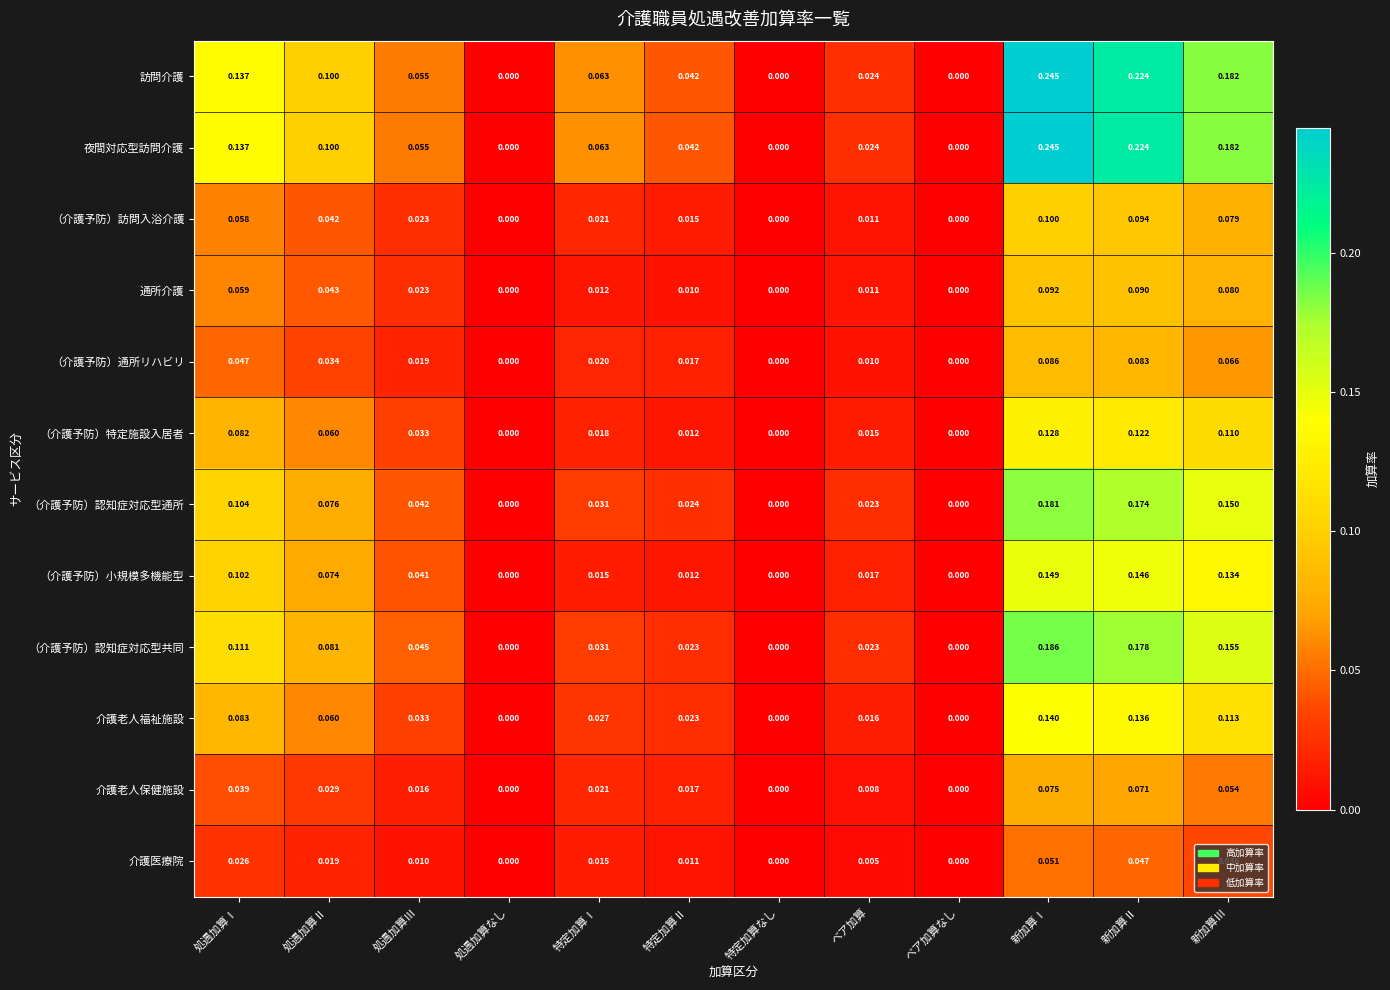

Which category has the highest value in the 介護老人保健施設 series?

新加算Ⅰ